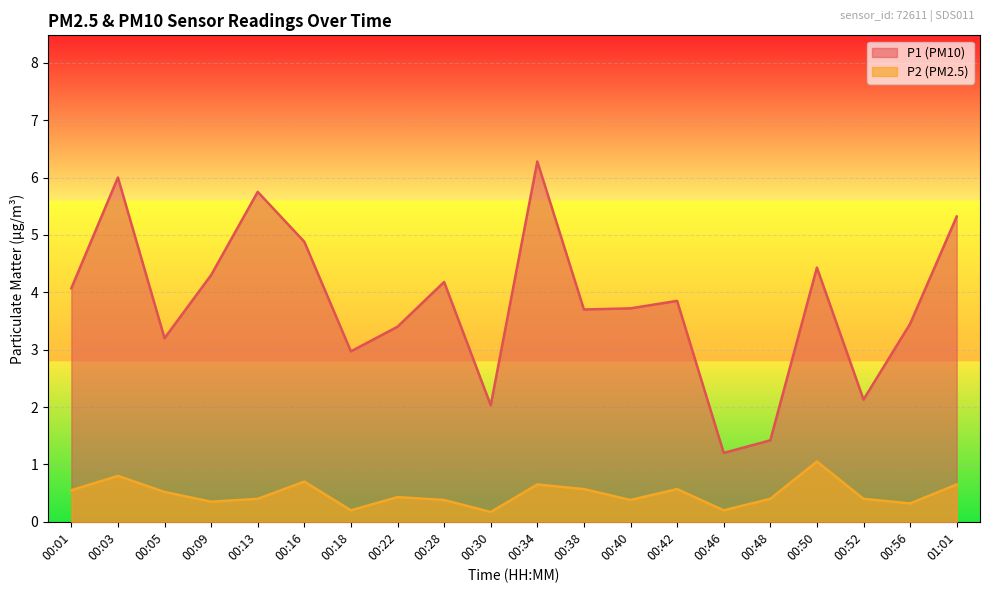

Reading left to right, transcribe all the data shown in this chart.

P1: 00:01=4.1	00:03=6.0	00:05=3.2	00:09=4.3	00:13=5.8	00:16=4.9	00:18=3.0	00:22=3.4	00:28=4.2	00:30=2.0	00:34=6.3	00:38=3.7	00:40=3.7	00:42=3.9	00:46=1.2	00:48=1.4	00:50=4.4	00:52=2.1	00:56=3.5	01:01=5.3
P2: 00:01=0.6	00:03=0.8	00:05=0.5	00:09=0.3	00:13=0.4	00:16=0.7	00:18=0.2	00:22=0.4	00:28=0.4	00:30=0.2	00:34=0.7	00:38=0.6	00:40=0.4	00:42=0.6	00:46=0.2	00:48=0.4	00:50=1.1	00:52=0.4	00:56=0.3	01:01=0.7